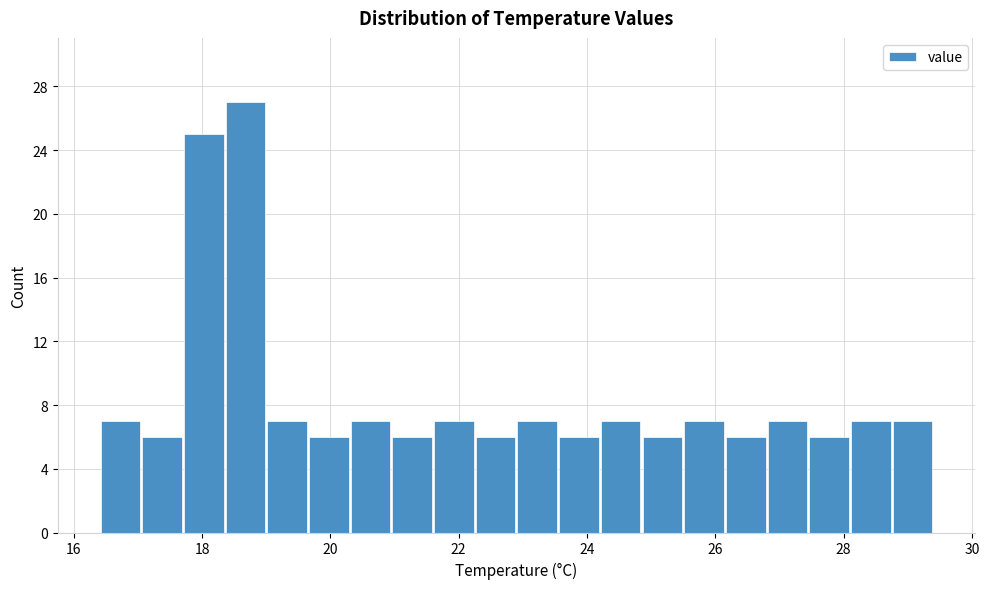

Read against the x-axis, roughly where is the centre of the tallest bar?

18.6